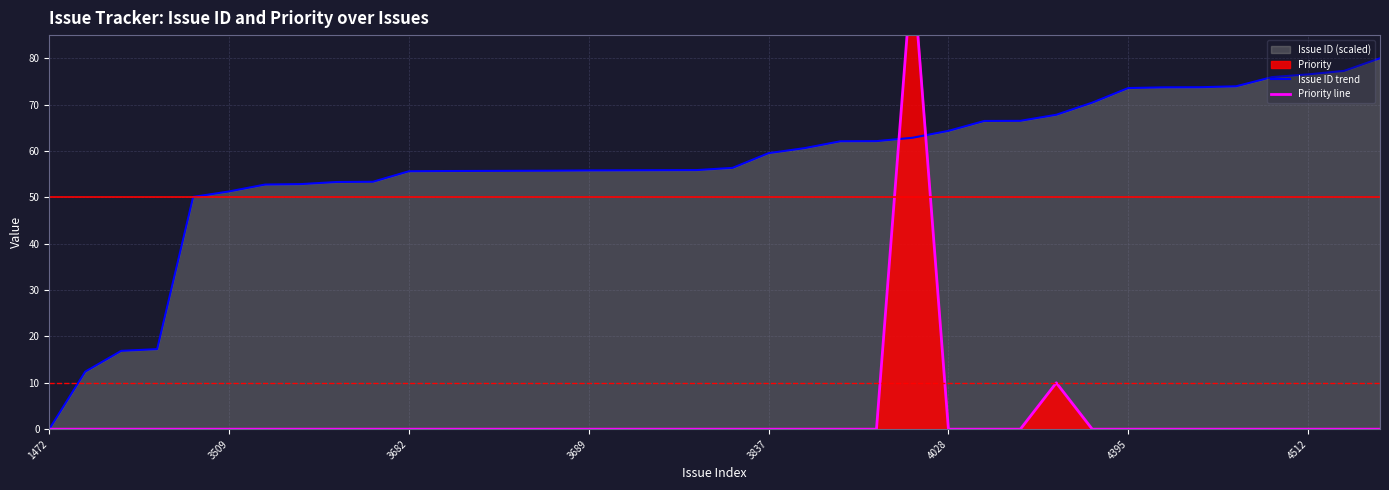

Which has a higher value, 16 or 18?

18